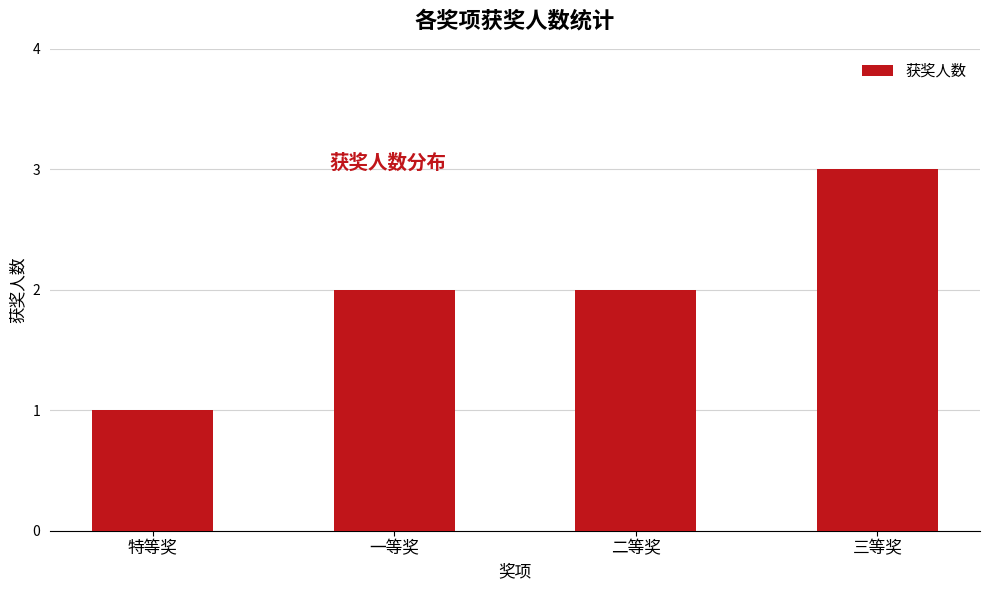

What is the approximate value at 三等奖?

3